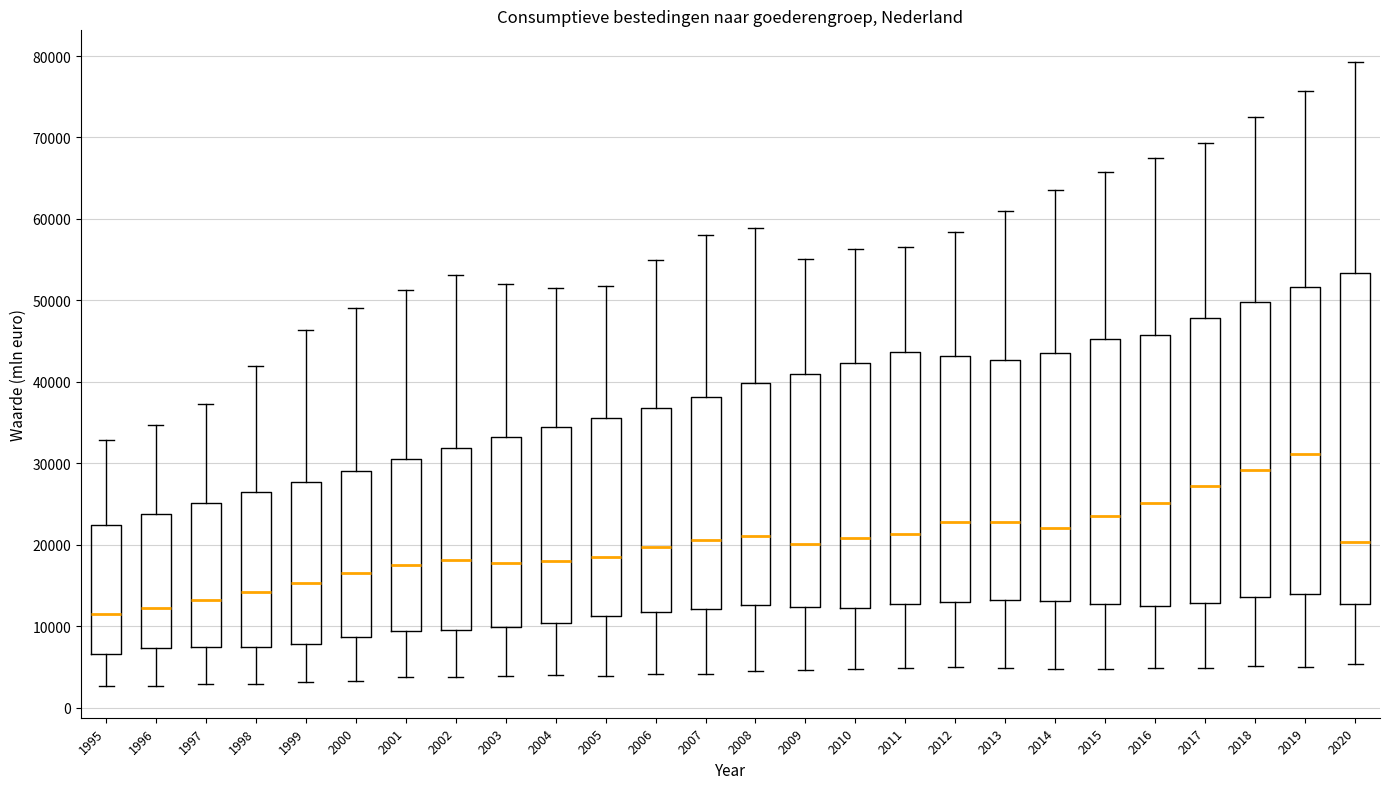

Reading left to right, transcribe this box plot: for each box, give where its median line is, the range the box spans, and where its two whiskers end, as read against the y-axis. The values are not printed on the chart, so give them approximately, as read against the axis.

1995: median 11000, box 7000 to 22000, whiskers 3000 to 33000
1996: median 12000, box 7000 to 24000, whiskers 3000 to 35000
1997: median 13000, box 7000 to 25000, whiskers 3000 to 37000
1998: median 14000, box 7000 to 26000, whiskers 3000 to 42000
1999: median 15000, box 8000 to 28000, whiskers 3000 to 46000
2000: median 17000, box 9000 to 29000, whiskers 3000 to 49000
2001: median 17000, box 9000 to 31000, whiskers 4000 to 51000
2002: median 18000, box 10000 to 32000, whiskers 4000 to 53000
2003: median 18000, box 10000 to 33000, whiskers 4000 to 52000
2004: median 18000, box 10000 to 34000, whiskers 4000 to 52000
2005: median 18000, box 11000 to 36000, whiskers 4000 to 52000
2006: median 20000, box 12000 to 37000, whiskers 4000 to 55000
2007: median 21000, box 12000 to 38000, whiskers 4000 to 58000
2008: median 21000, box 13000 to 40000, whiskers 4000 to 59000
2009: median 20000, box 12000 to 41000, whiskers 5000 to 55000
2010: median 21000, box 12000 to 42000, whiskers 5000 to 56000
2011: median 21000, box 13000 to 44000, whiskers 5000 to 57000
2012: median 23000, box 13000 to 43000, whiskers 5000 to 58000
2013: median 23000, box 13000 to 43000, whiskers 5000 to 61000
2014: median 22000, box 13000 to 44000, whiskers 5000 to 64000
2015: median 24000, box 13000 to 45000, whiskers 5000 to 66000
2016: median 25000, box 12000 to 46000, whiskers 5000 to 67000
2017: median 27000, box 13000 to 48000, whiskers 5000 to 69000
2018: median 29000, box 14000 to 50000, whiskers 5000 to 72000
2019: median 31000, box 14000 to 52000, whiskers 5000 to 76000
2020: median 20000, box 13000 to 53000, whiskers 5000 to 79000